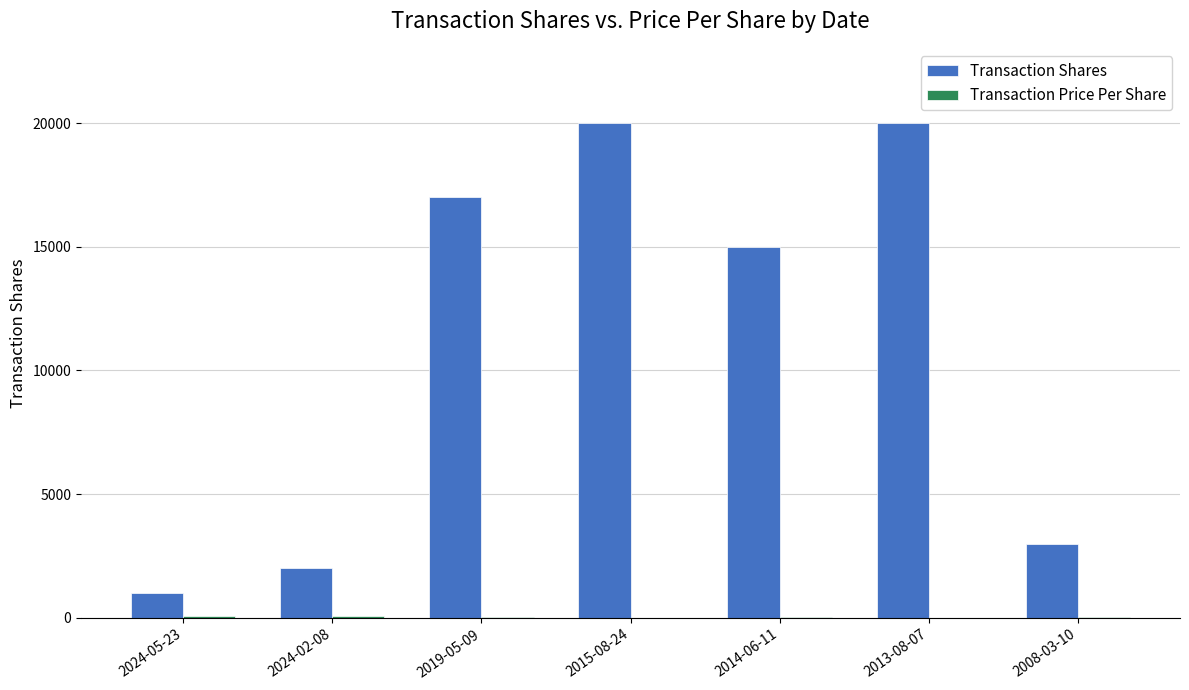

At which label is Transaction Shares closest to 10500?

2014-06-11